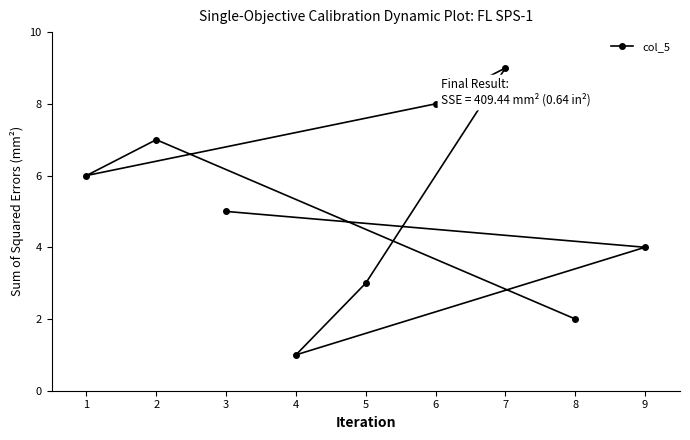

What value does the data have at 6?

8